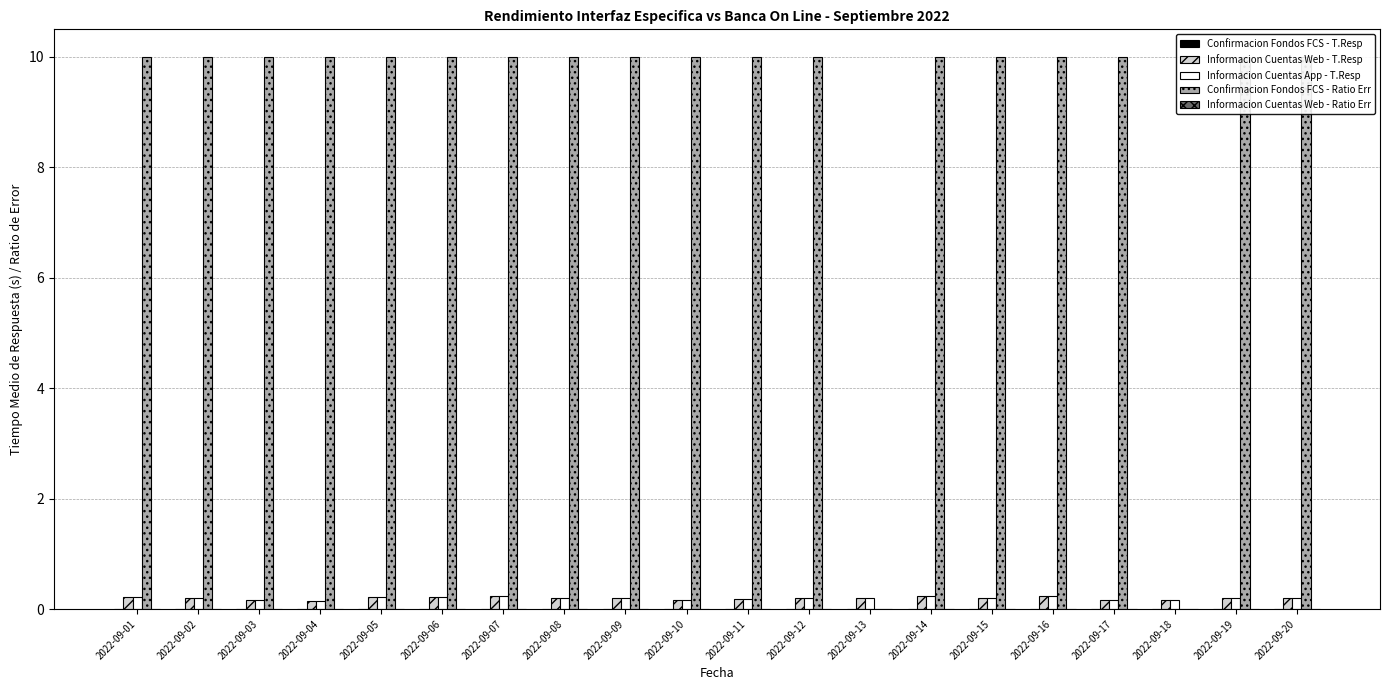

Reading left to right, transcribe all the data shown in this chart.

Confirmacion Fondos FCS - T.Resp: 0.0	0.0	0.0	0.0	0.0	0.0	0.0	0.0	0.0	0.0	0.0	0.0	0.0	0.0	0.0	0.0	0.0	0.0	0.0	0.0
Informacion Cuentas Web - T.Resp: 0.2	0.2	0.2	0.1	0.2	0.2	0.2	0.2	0.2	0.2	0.2	0.2	0.2	0.2	0.2	0.2	0.2	0.2	0.2	0.2
Informacion Cuentas App - T.Resp: 0.2	0.2	0.2	0.1	0.2	0.2	0.2	0.2	0.2	0.2	0.2	0.2	0.2	0.2	0.2	0.2	0.2	0.2	0.2	0.2
Confirmacion Fondos FCS - Ratio Err: 10.0	10.0	10.0	10.0	10.0	10.0	10.0	10.0	10.0	10.0	10.0	10.0	0.0	10.0	10.0	10.0	10.0	0.0	10.0	10.0
Informacion Cuentas Web - Ratio Err: 0.0	0.0	0.0	0.0	0.0	0.0	0.0	0.0	0.0	0.0	0.0	0.0	0.0	0.0	0.0	0.0	0.0	0.0	0.0	0.0